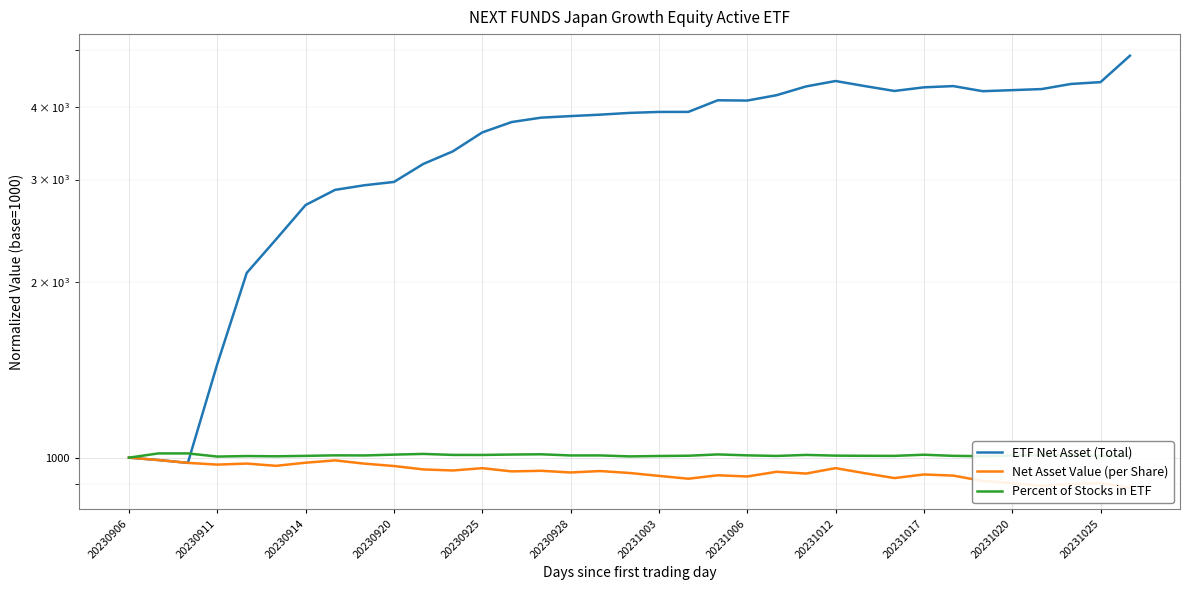

The Percent of Stocks in ETF series shows 1678.6 at 25. True or false?

False